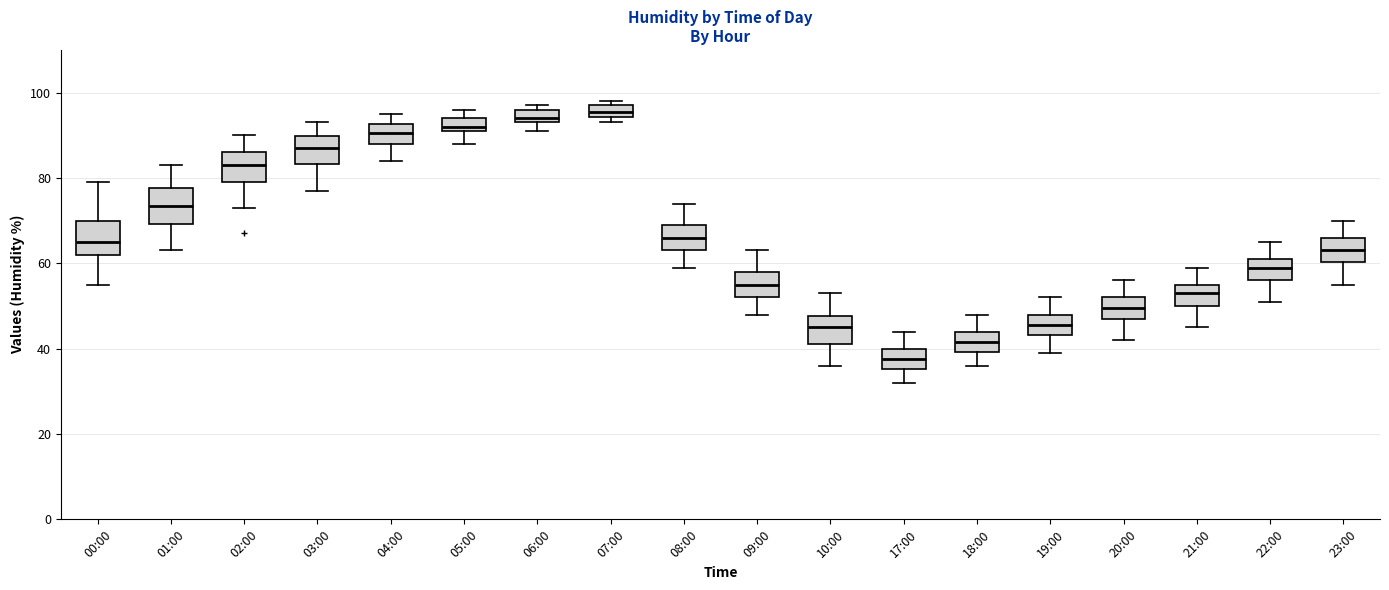

Where does the median line of the box for 09:00 sit on the y-axis? The values are not printed on the chart, so give them approximately, as read against the axis.

56